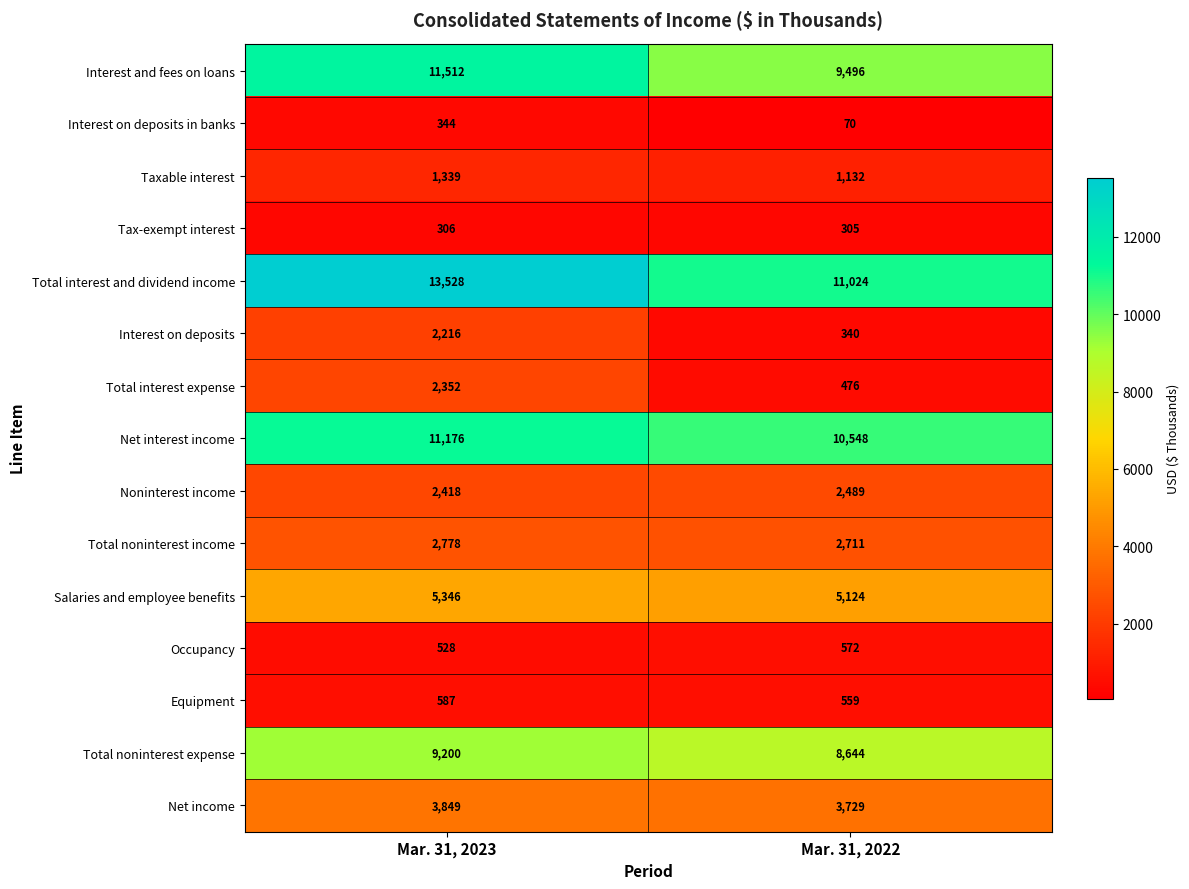

At Mar. 31, 2023, list the series in order from smallest to largest.

Tax-exempt interest, Interest on deposits in banks, Occupancy, Equipment, Taxable interest, Interest on deposits, Total interest expense, Noninterest income, Total noninterest income, Net income, Salaries and employee benefits, Total noninterest expense, Net interest income, Interest and fees on loans, Total interest and dividend income